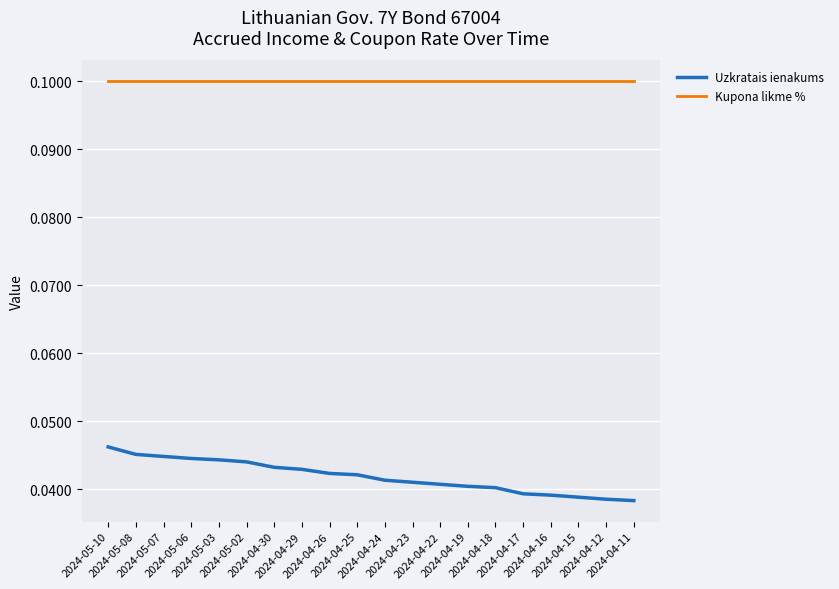

What is the spread (max minus min) of values at 2024-04-29?

0.1